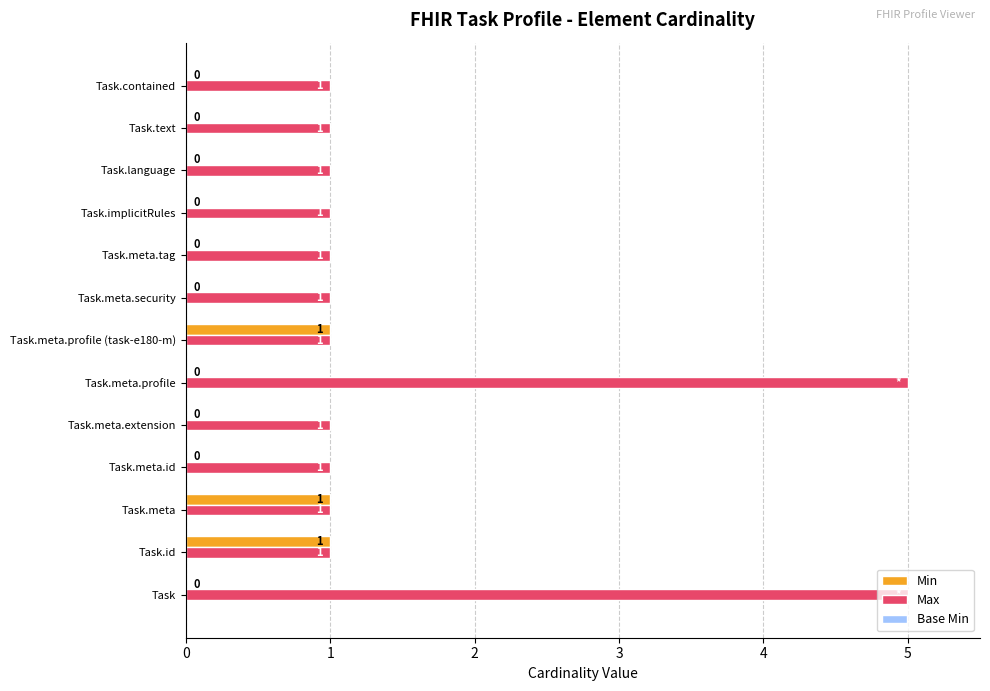

What is the maximum value shown in the chart?

5